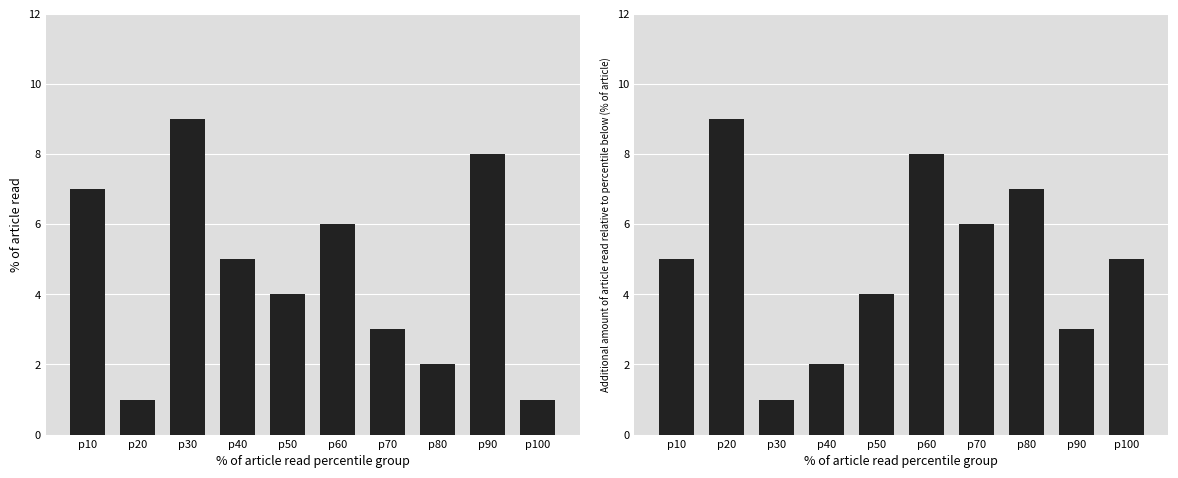

List the labels in order of col_5 value, smallest first.

p20, p100, p80, p70, p50, p40, p60, p10, p90, p30